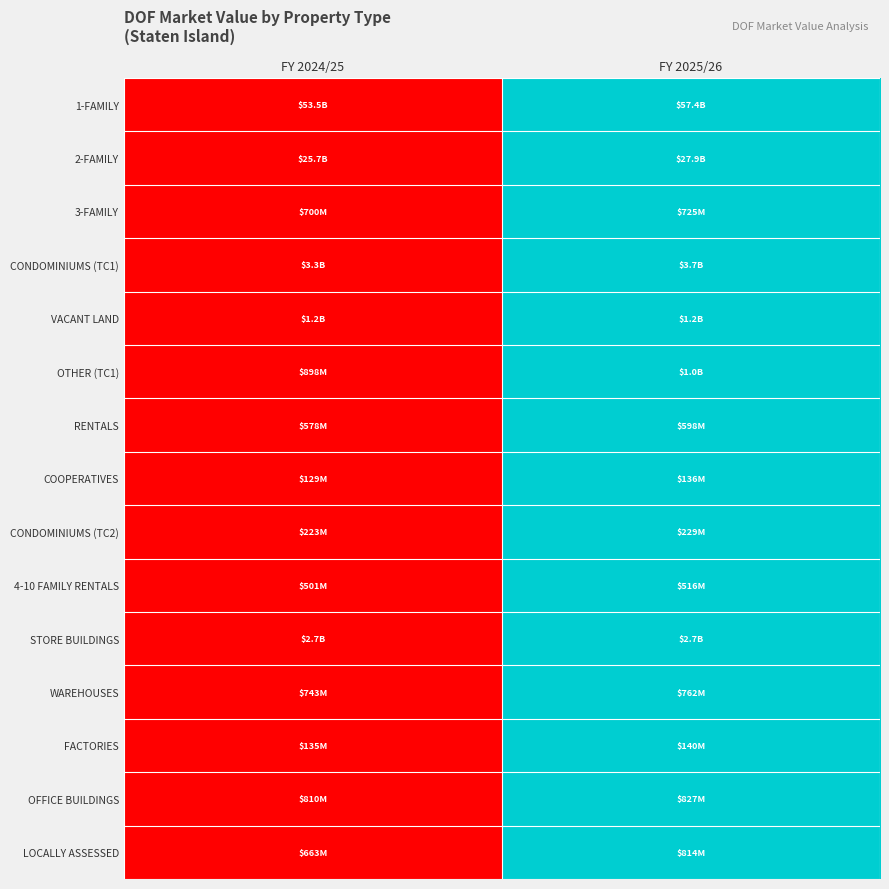

At which category is the sum across all series the highest?

FY 2025/26